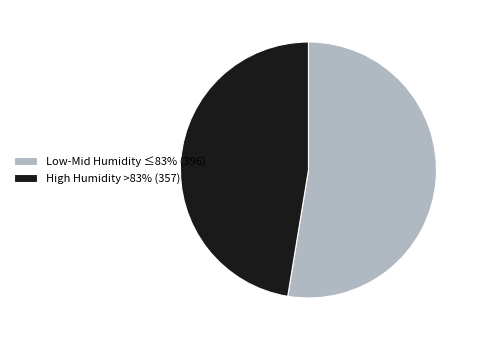

Is it true that Low-Mid Humidity ≤83% (396) is 47% of the pie?

False